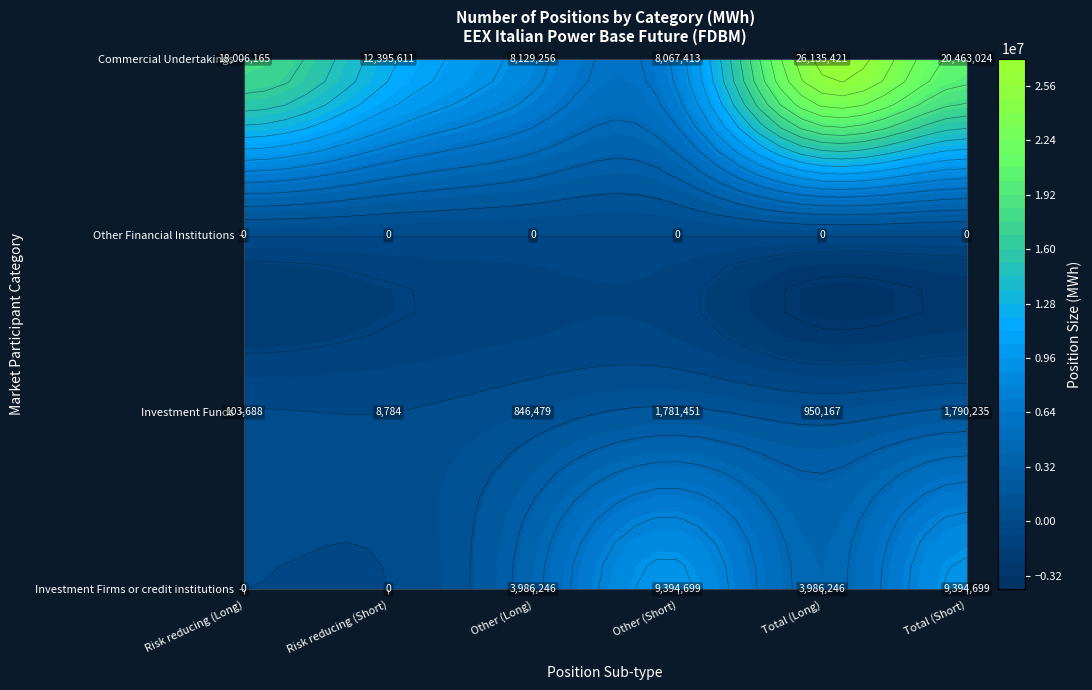

What is the highest value of the Other (Long) series?

8129256